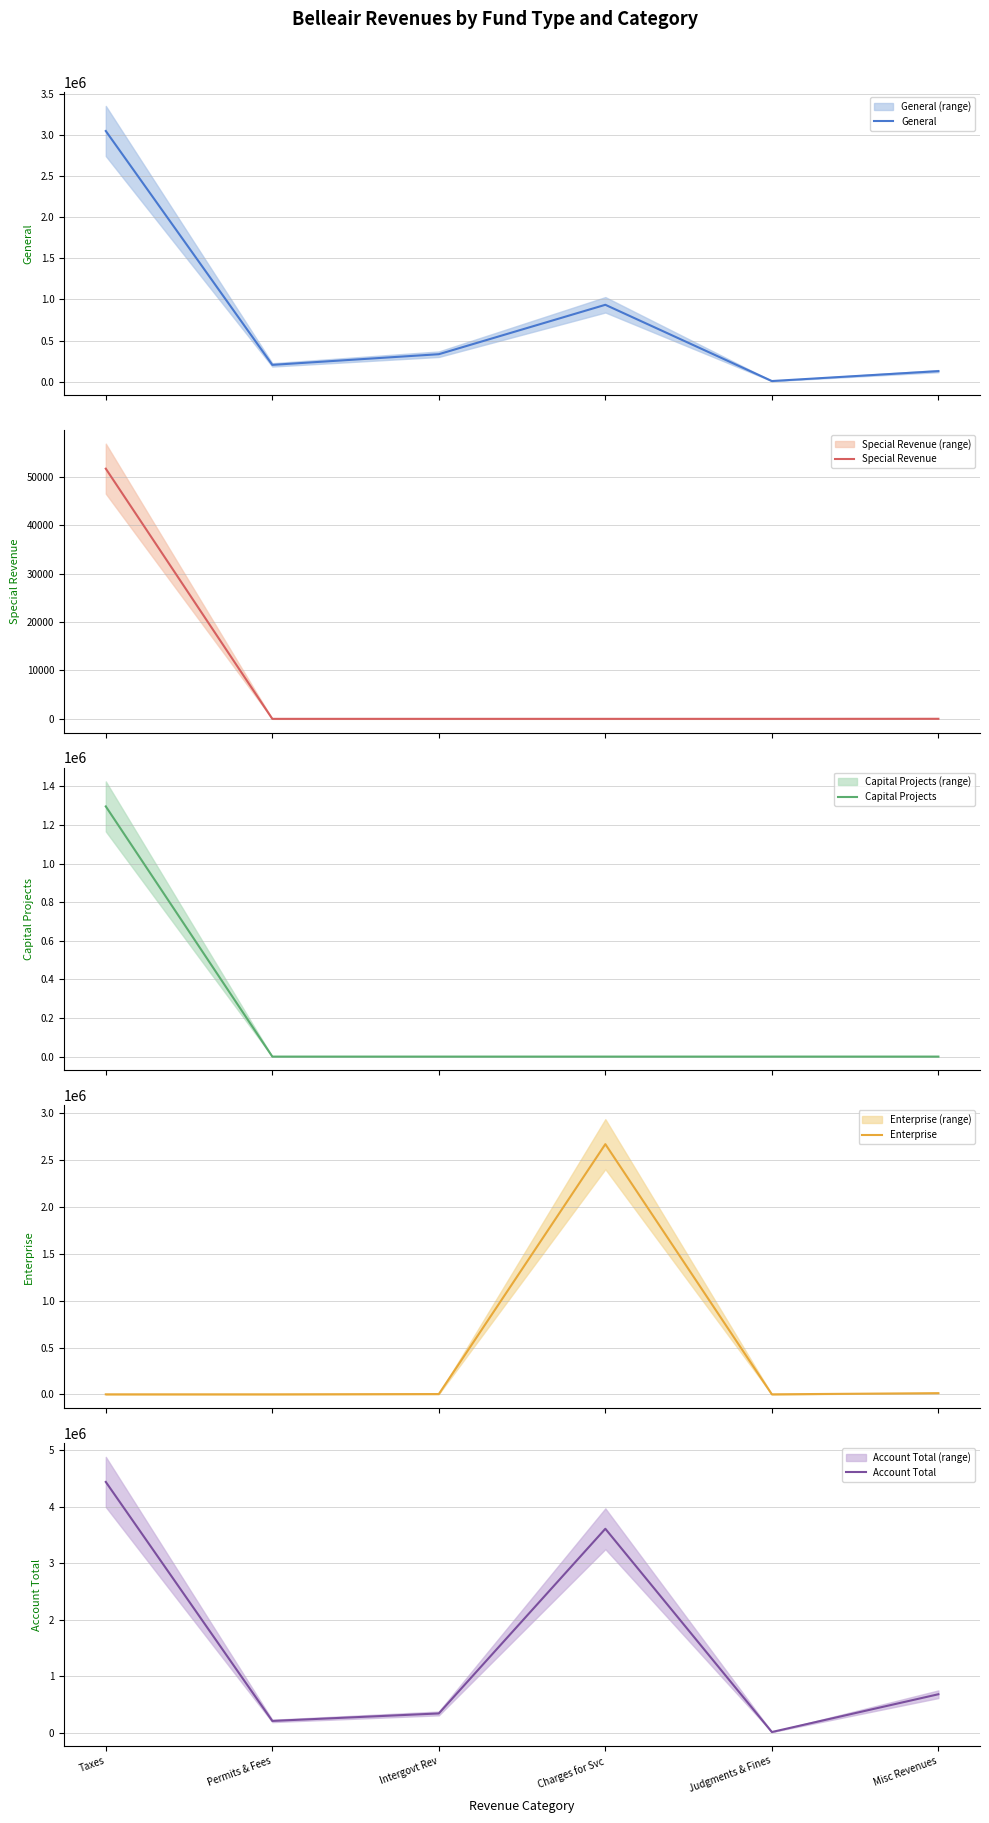

Which has a higher value, Permits & Fees or Intergovt Rev?

Intergovt Rev